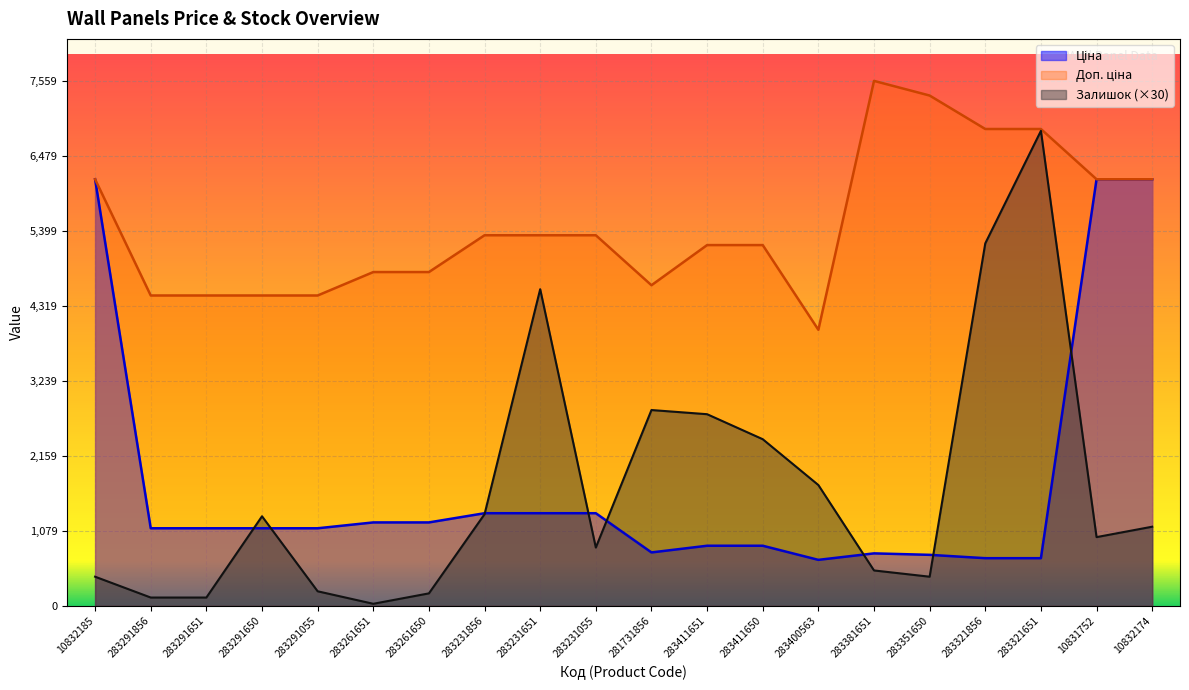

What is the total value across all series at 283261651?

6038.6